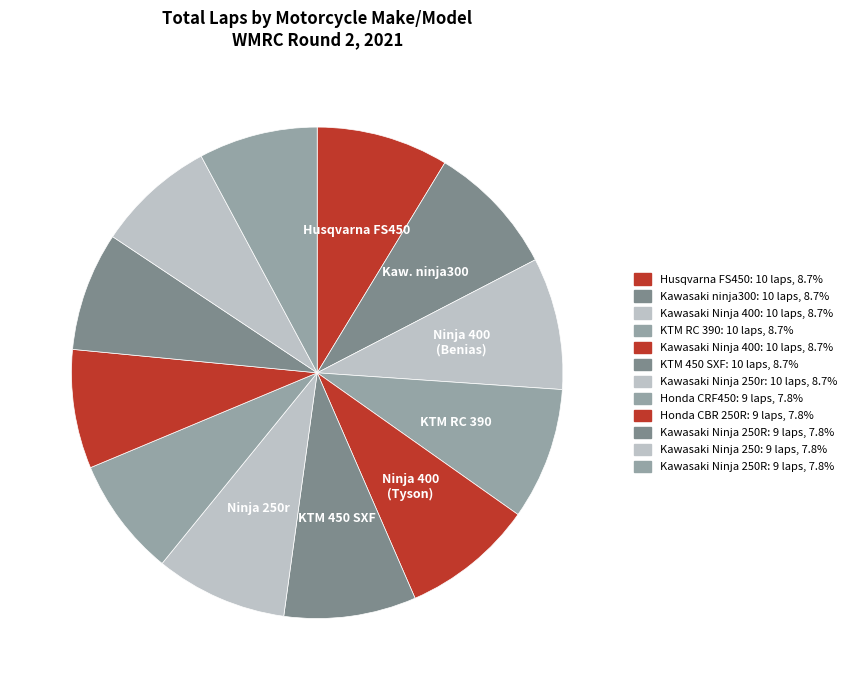

What is the smallest slice in the pie chart?

Honda CRF450